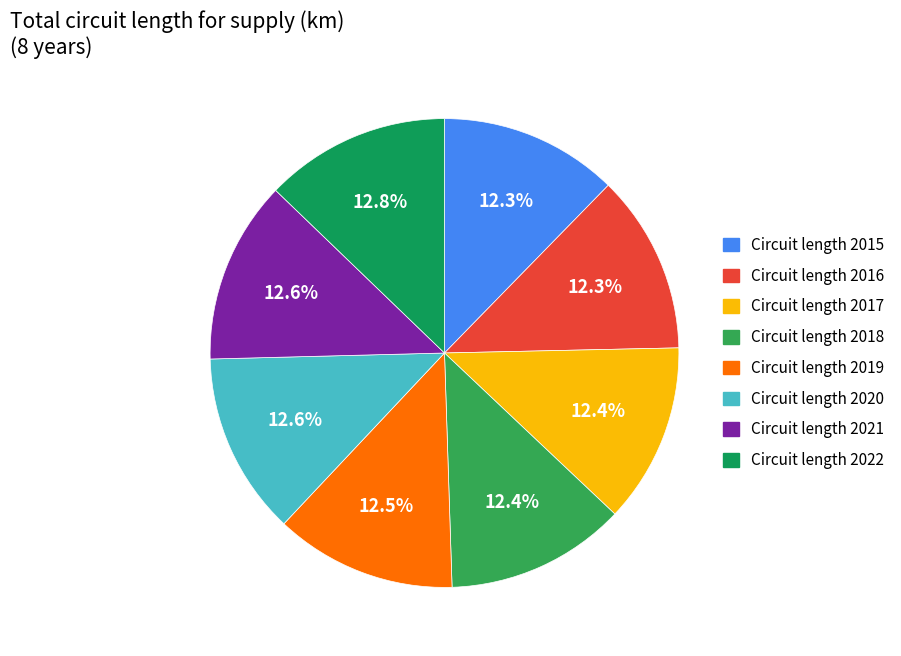

Is Circuit length 2018 the majority of the pie?

No